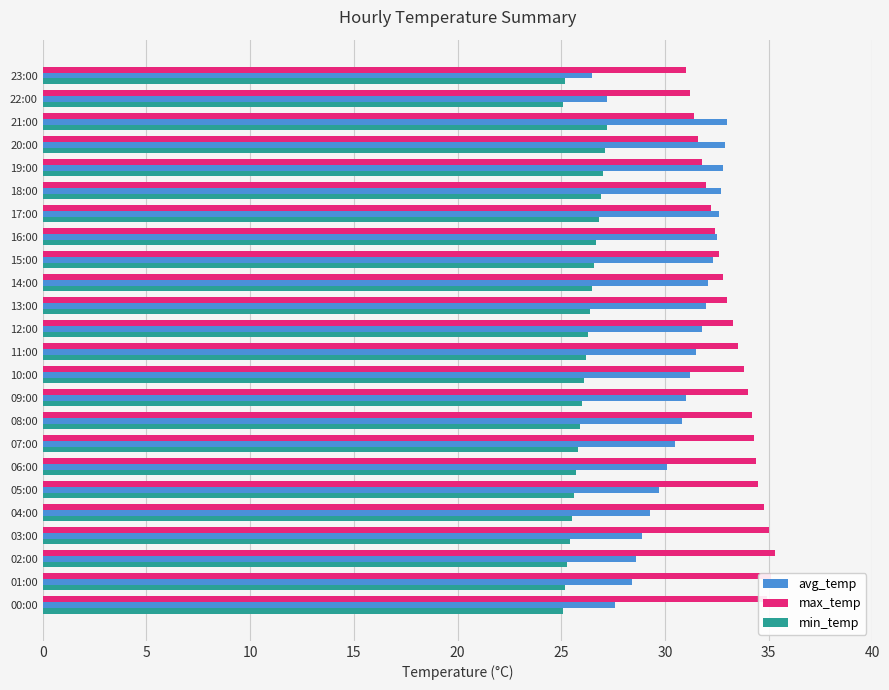

The min_temp series shows 25.5 at 04:00. True or false?

True